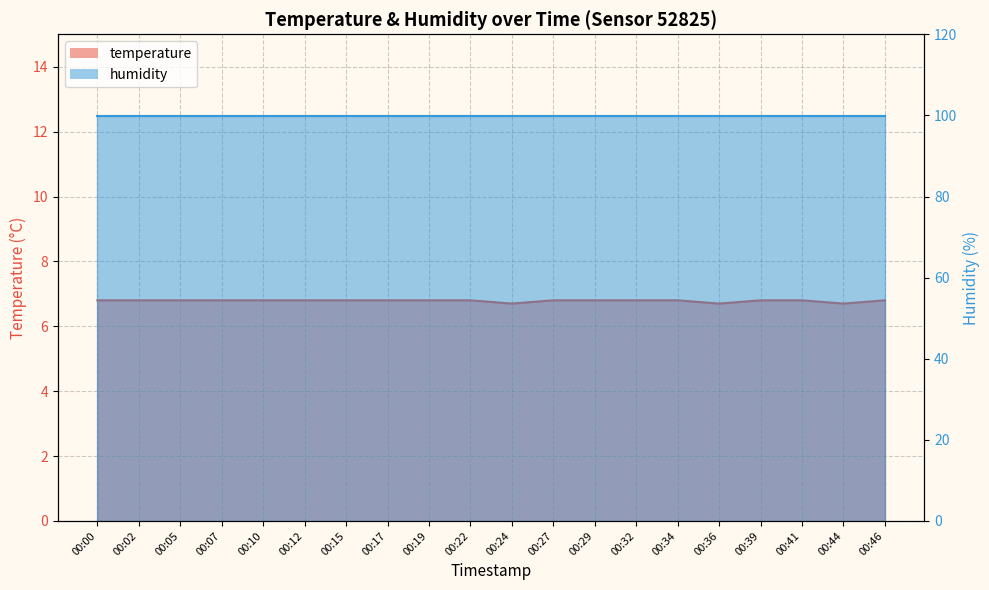

Reading left to right, list all the values displayed in this chart.

6.8	6.8	6.8	6.8	6.8	6.8	6.8	6.8	6.8	6.8	6.7	6.8	6.8	6.8	6.8	6.7	6.8	6.8	6.7	6.8